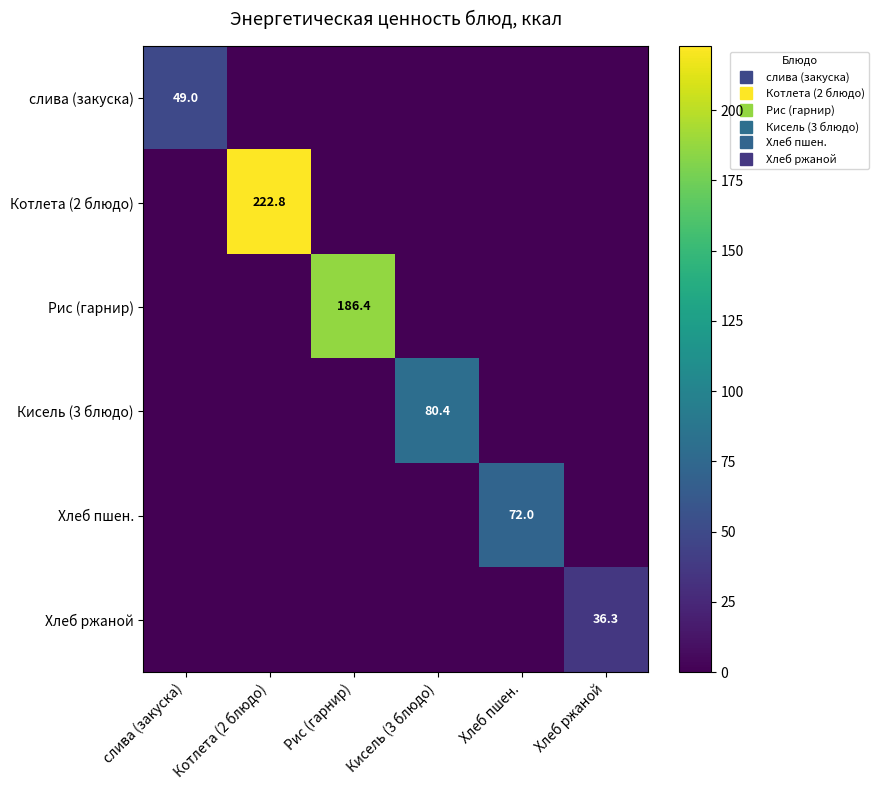

Count the number of categories in the chart.

6